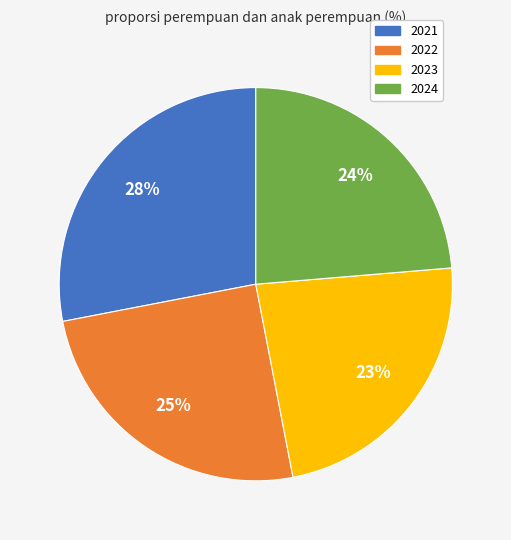

Do 2023 and 2021 together represent more than half of the pie?

Yes